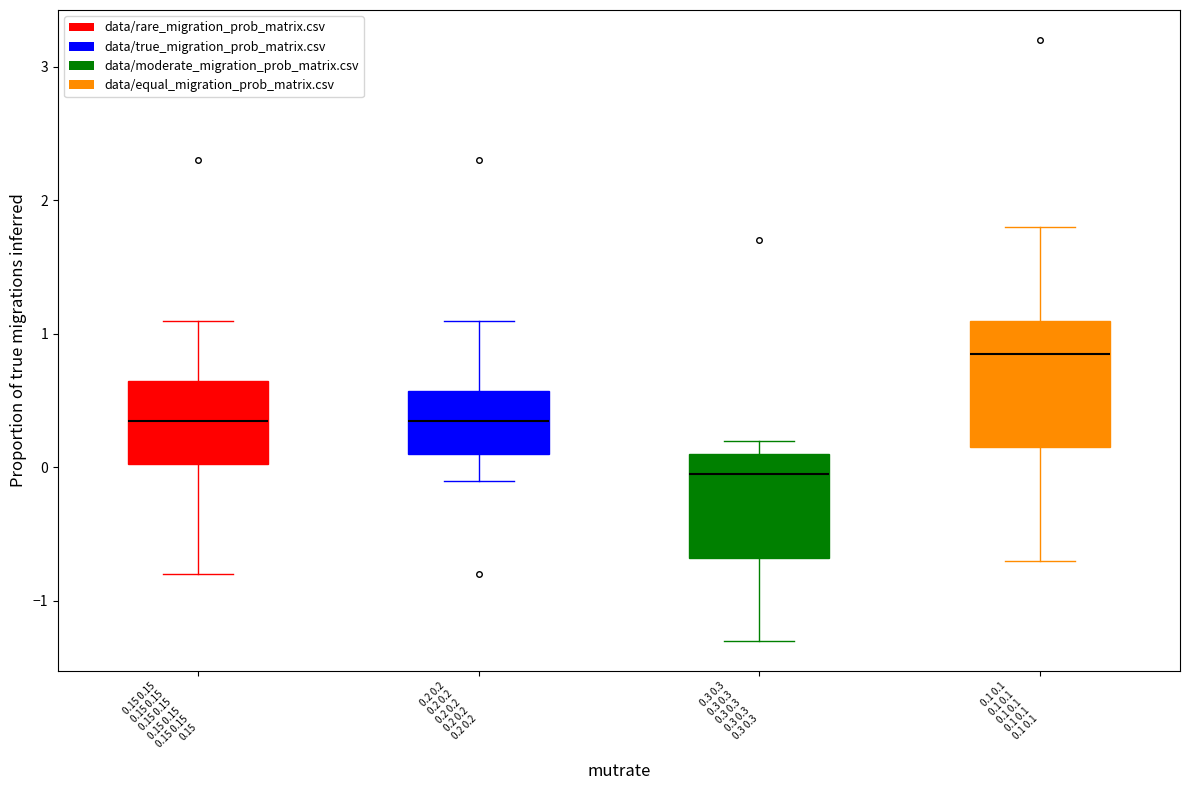

Which box has the lowest median line?

0.3 0.3 0.3 0.3 0.3 0.3 0.3 0.3 0.3 0.3